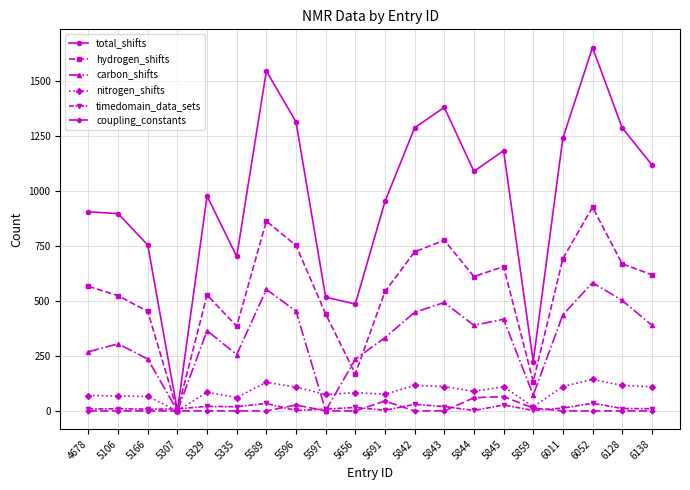

Is it true that carbon_shifts equals 106 at 6128?

False